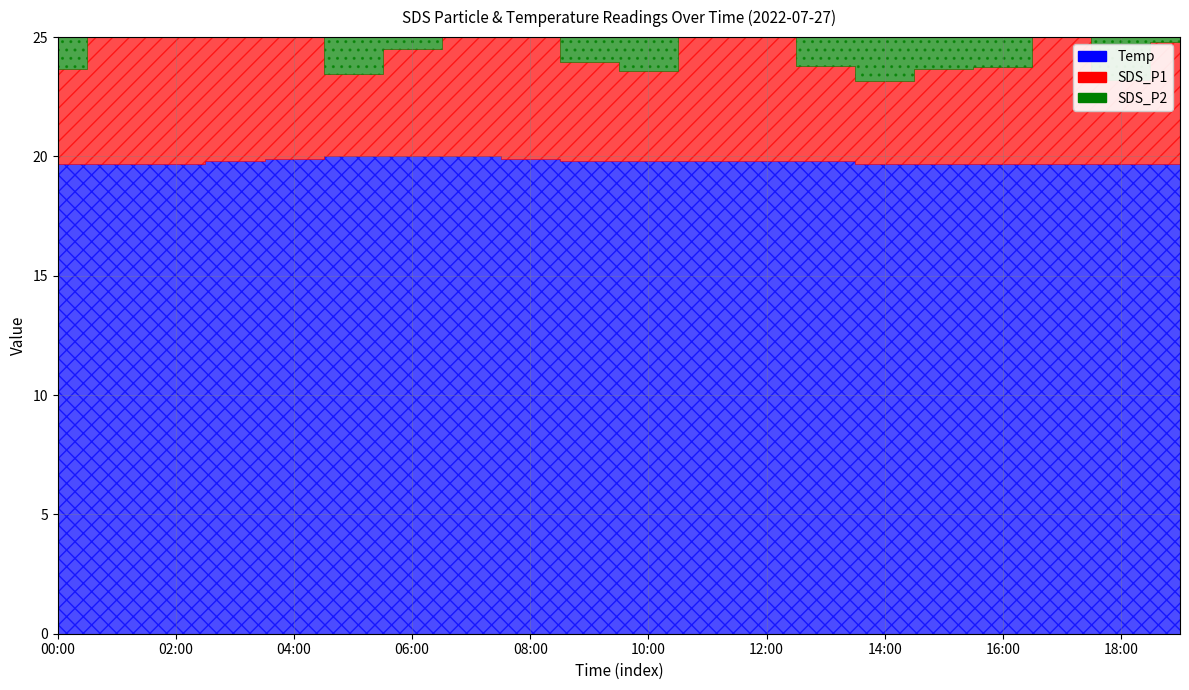

What are all the series names shown in the legend?

SDS_P1, SDS_P2, Temp